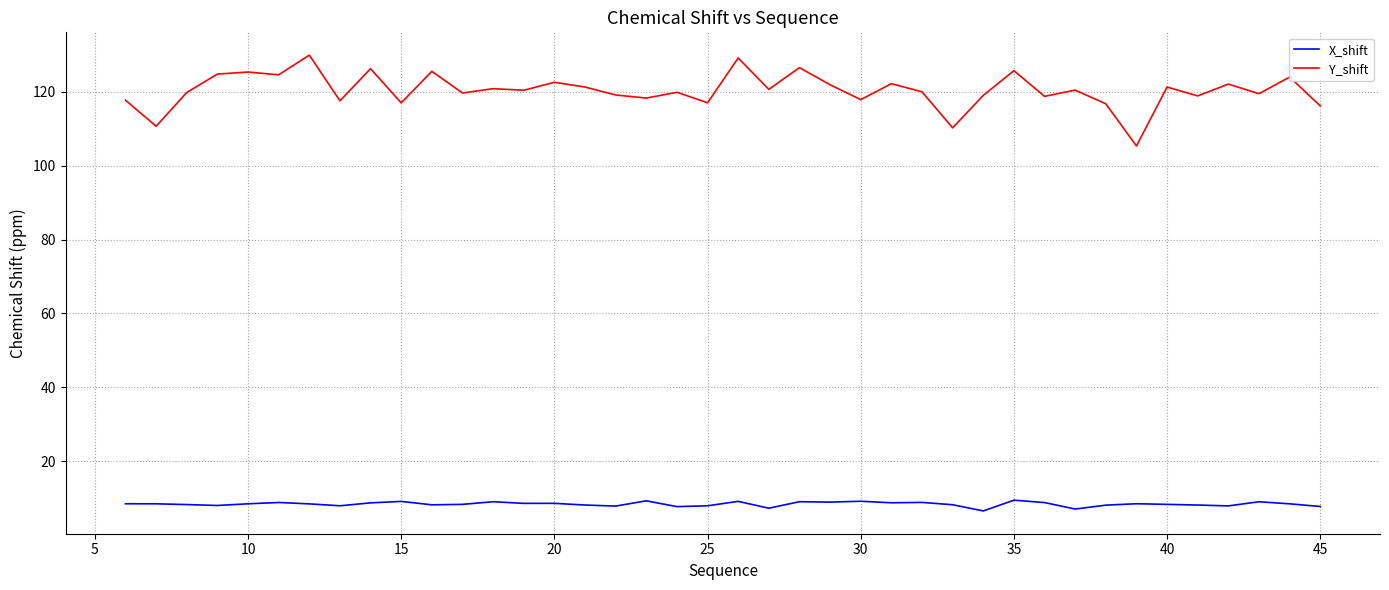

What is the maximum value shown in the chart?

129.9